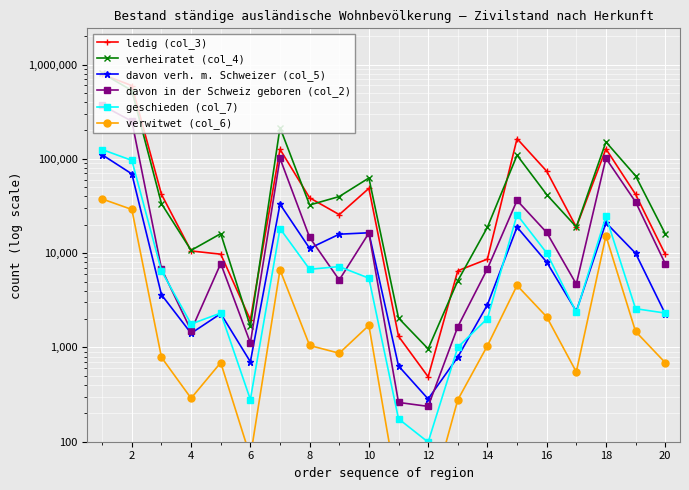

Reading left to right, transcribe all the data shown in this chart.

ledig (col_3): 787476	596948	41963	10544	9742	1962	126317	38591	25605	48599	1313	488	6499	8639	163526	73994	18887	127431	42031	9742
verheiratet (col_4): 806462	530222	33431	10699	16078	1669	214363	32382	39812	62619	2048	966	5090	18809	109217	41794	18946	150932	66023	16078
davon verh. m. Schweizer (col_5): 110228	69173	3619	1412	2282	704	33038	11228	15873	16434	636	284	790	2831	18870	8036	2414	21011	9972	2282
davon in der Schweiz geboren (col_2): 368842	250483	6838	1509	7753	1116	101143	14680	5193	16335	261	237	1655	6816	36192	16553	4691	101336	34918	7753
geschieden (col_7): 125323	96257	6484	1771	2314	280	18217	6742	7198	5426	175	99	1003	2025	25547	10045	2362	24496	2575	2314
verwitwet (col_6): 37506	29027	784	289	690	69	6647	1049	868	1712	26	20	278	1041	4543	2110	550	15232	1477	690